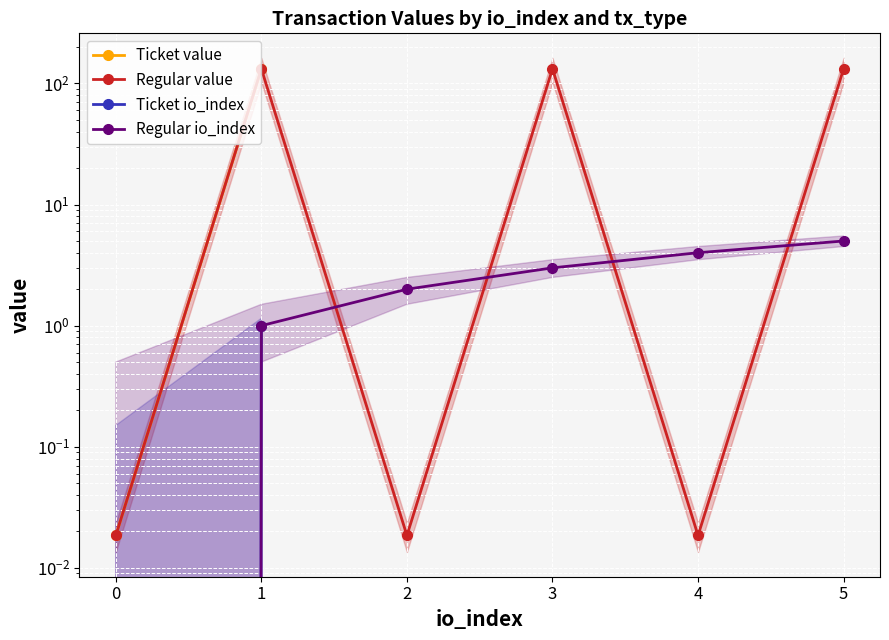

Which series has the largest total across all categories?

value